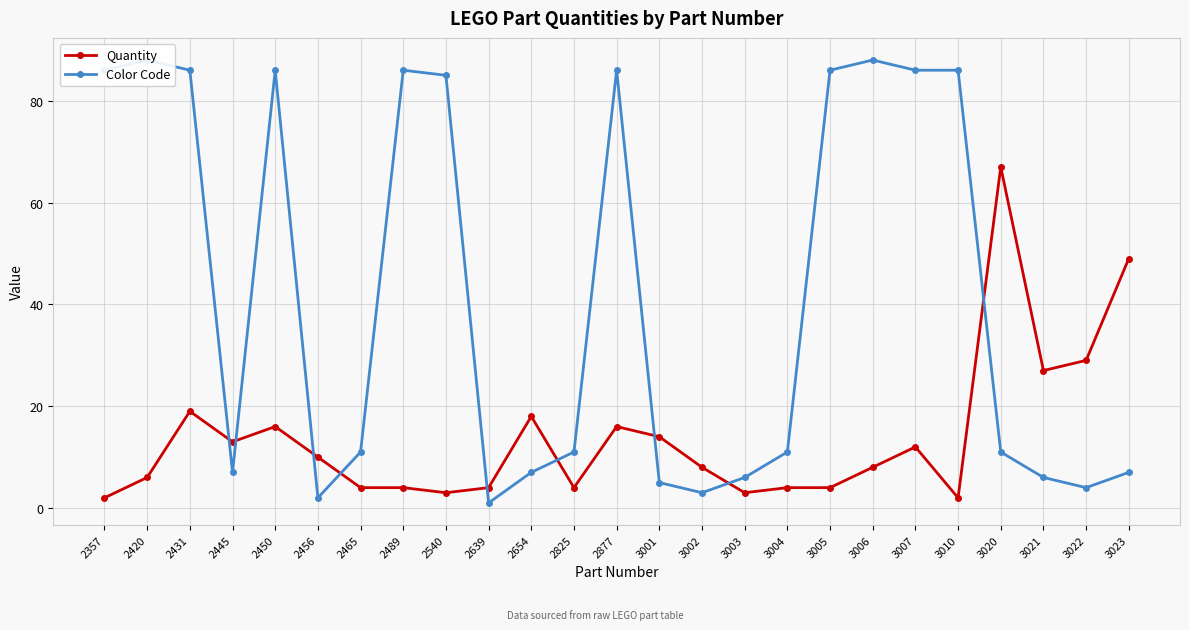

Between which two adjacent categories do Color Code and Quantity first intersect?

2431 and 2445